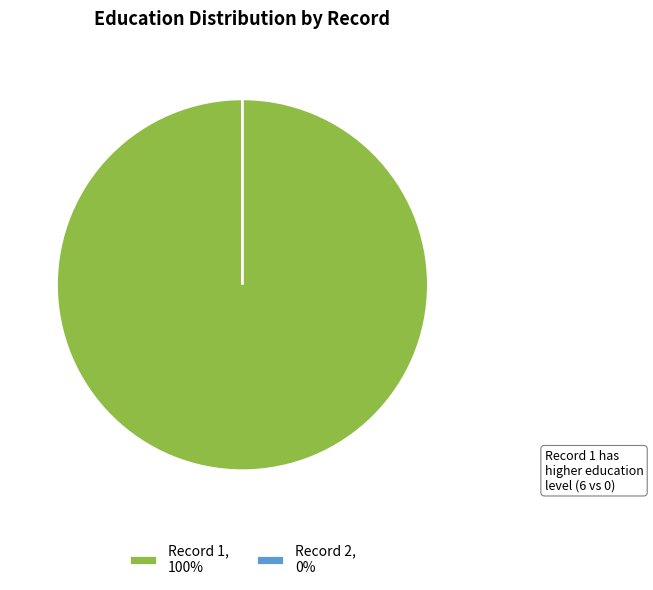

Rank the categories by value from lowest to highest.

2, 1